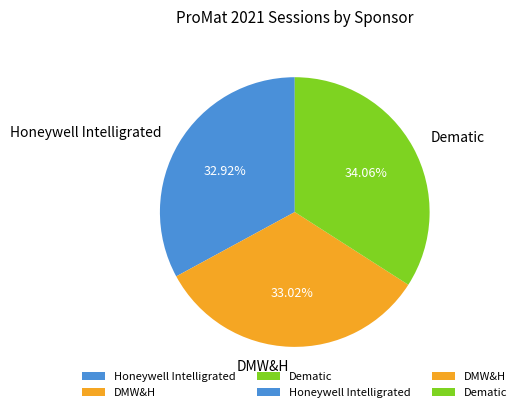

To the nearest percent, what is the difference between the largest and smallest slice percentages?

1%